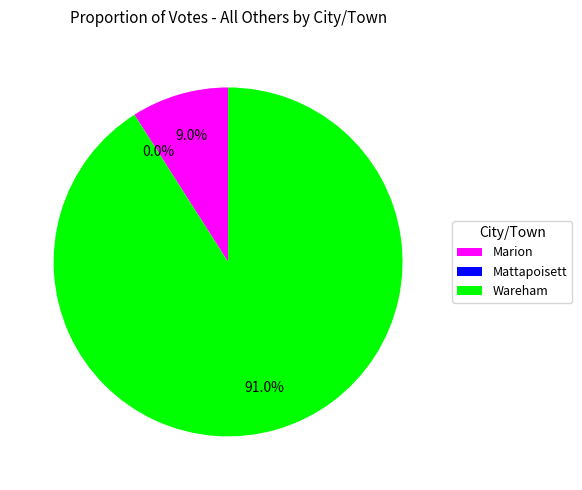

Which category has the biggest portion of the pie?

Wareham